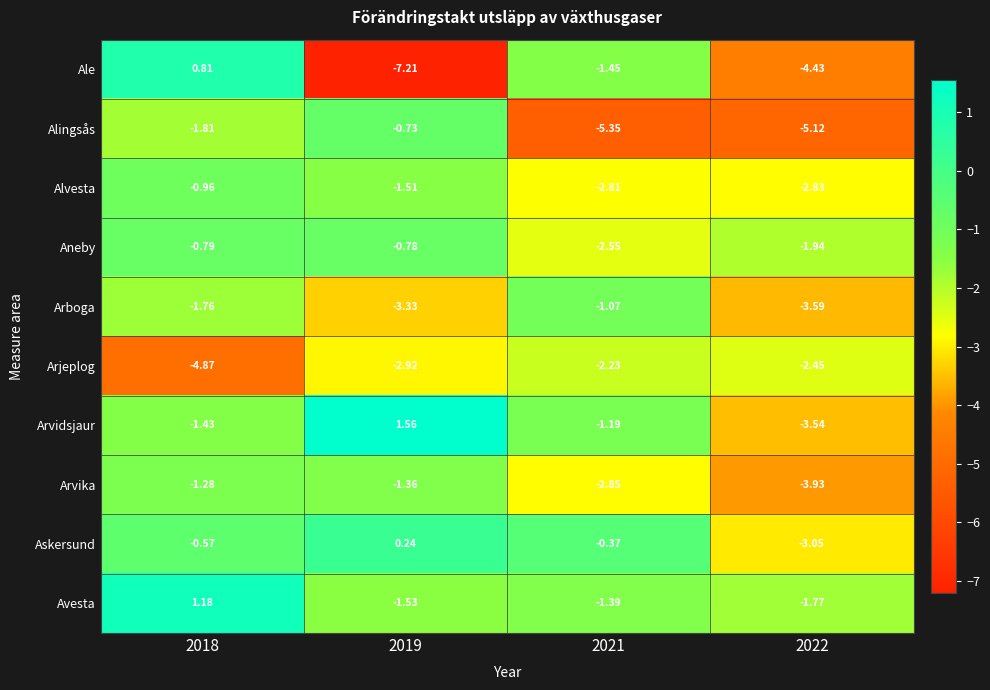

Rank the series by their maximum value, from highest to lowest.

Arvidsjaur, Avesta, Ale, Askersund, Alingsås, Aneby, Alvesta, Arboga, Arvika, Arjeplog